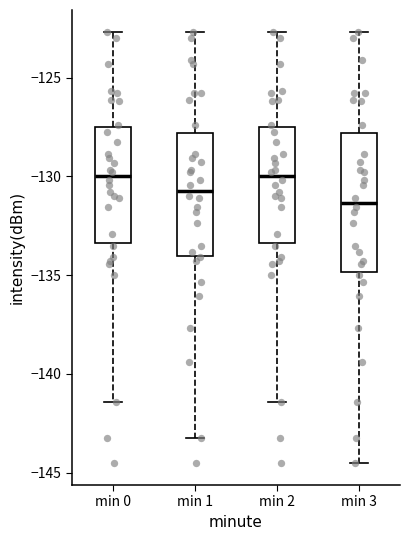

Which box's median line is the lowest?

min 3